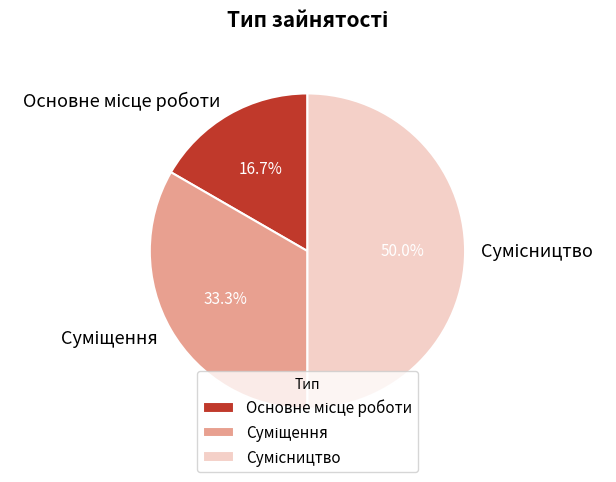

How many slices are in this pie chart?

3